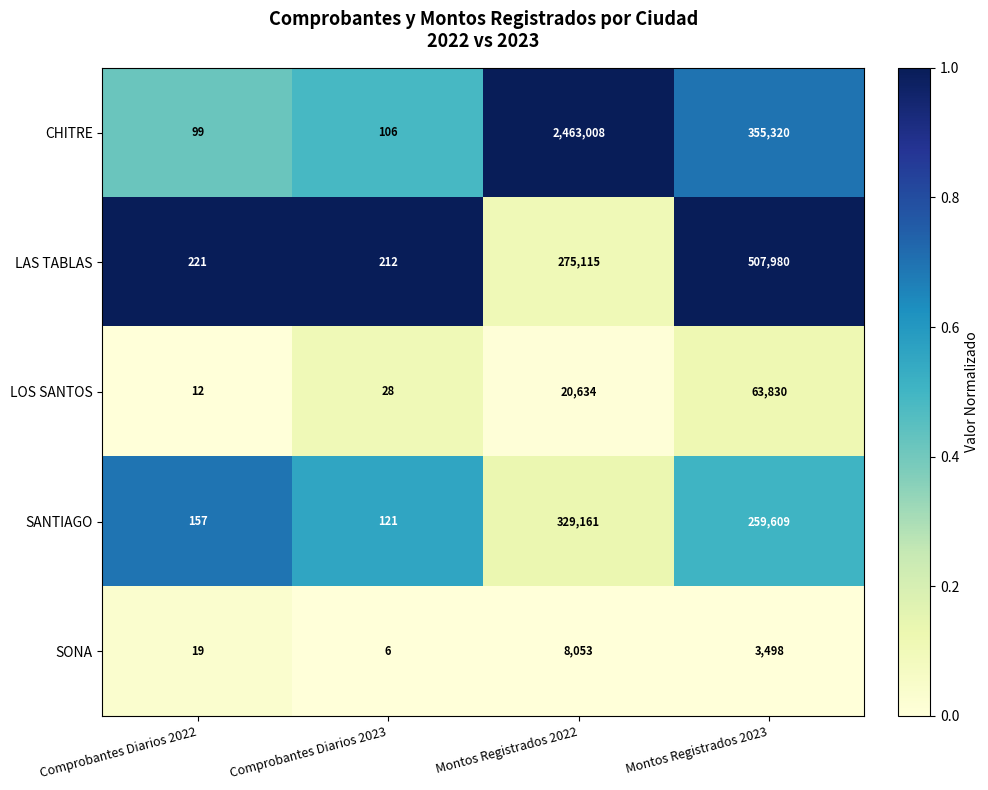

True or false: CHITRE has a value of 63 at Comprobantes Diarios 2023.

False